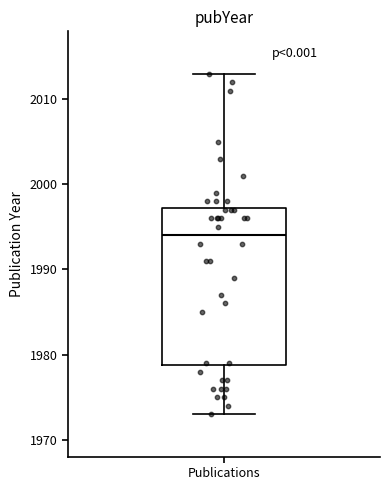

Transcribe this box plot: give where the median line is, the range the box spans, and where the two whiskers end, as read against the y-axis. The values are not printed on the chart, so give them approximately, as read against the axis.

median 1994, box 1979 to 1997, whiskers 1973 to 2013